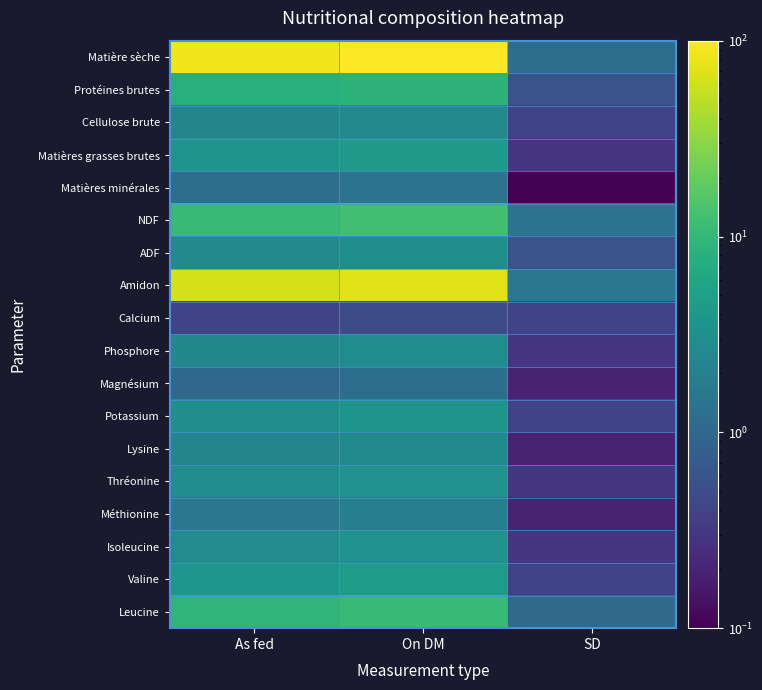

Which has a higher value, SD or As fed?

As fed